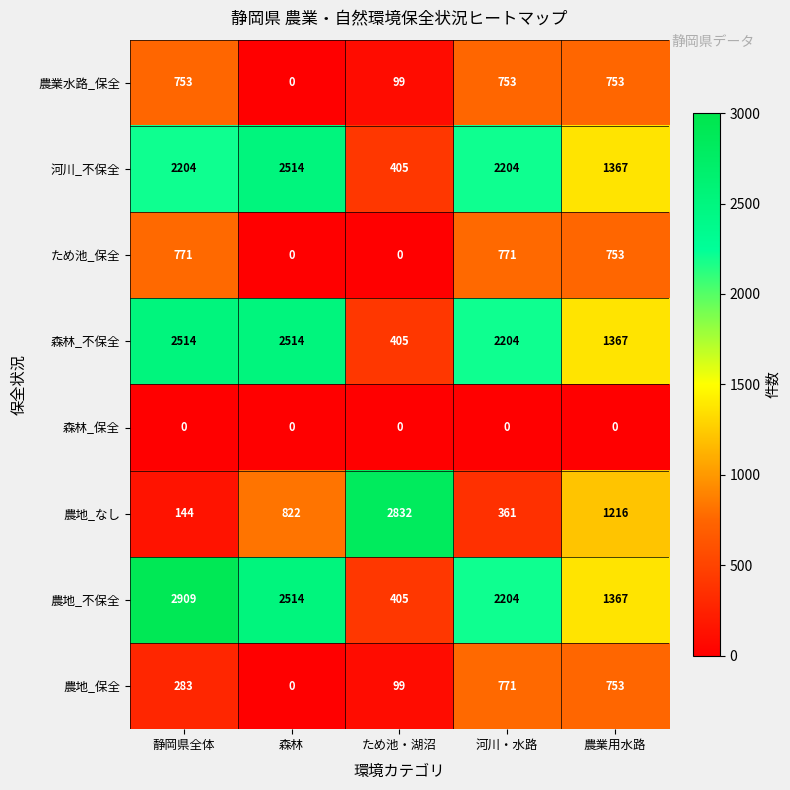

How many positive values does the 農業水路_保全 series have?

4